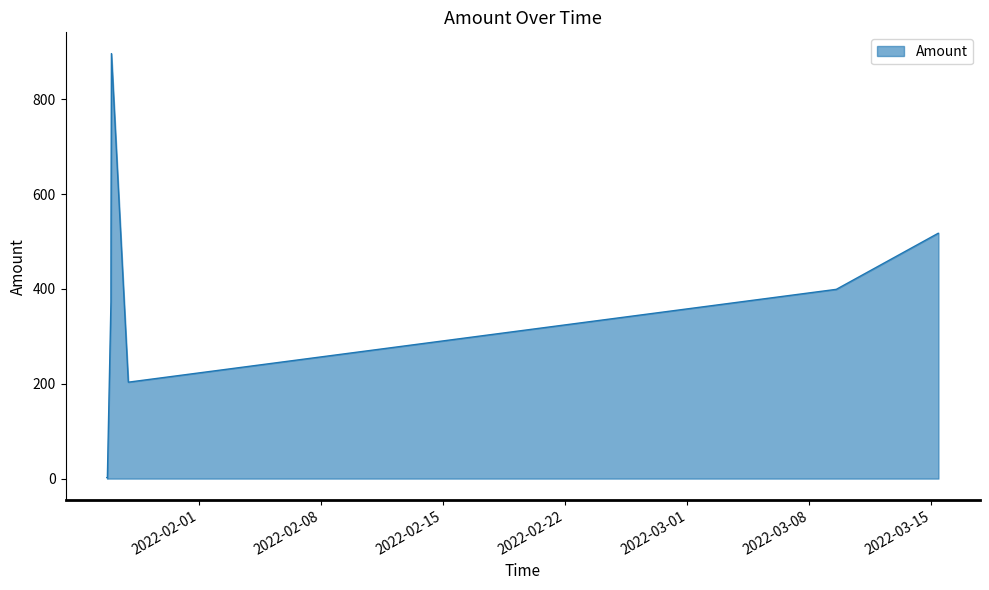

Does the chart display data point markers on the line(s)?

No